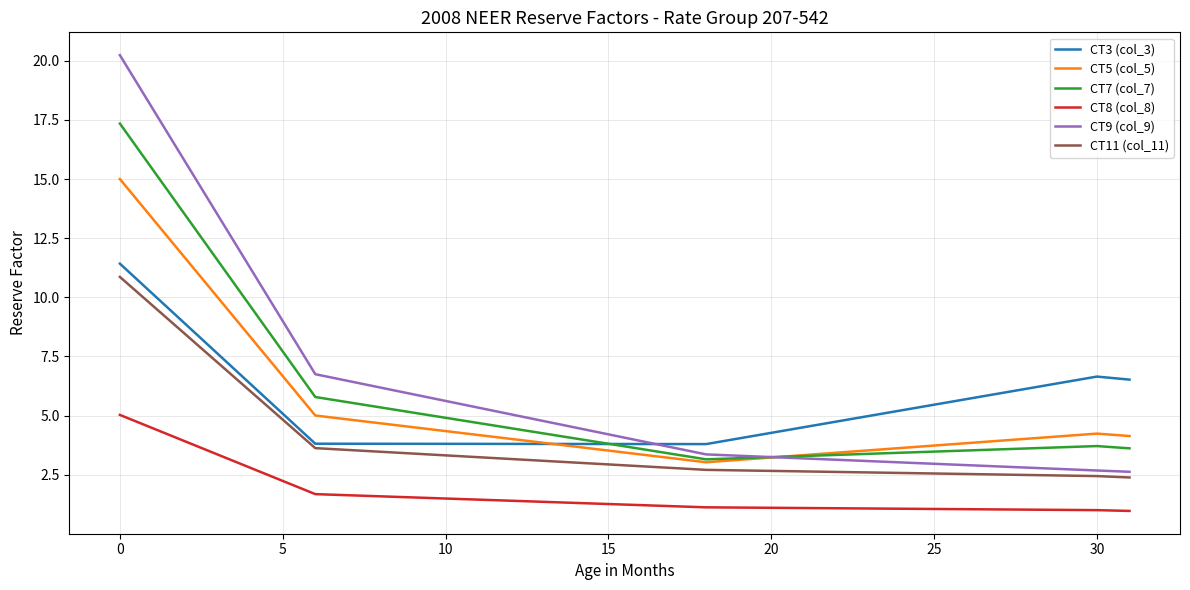

True or false: CT8 (col_8) and CT5 (col_5) intersect in this chart.

False